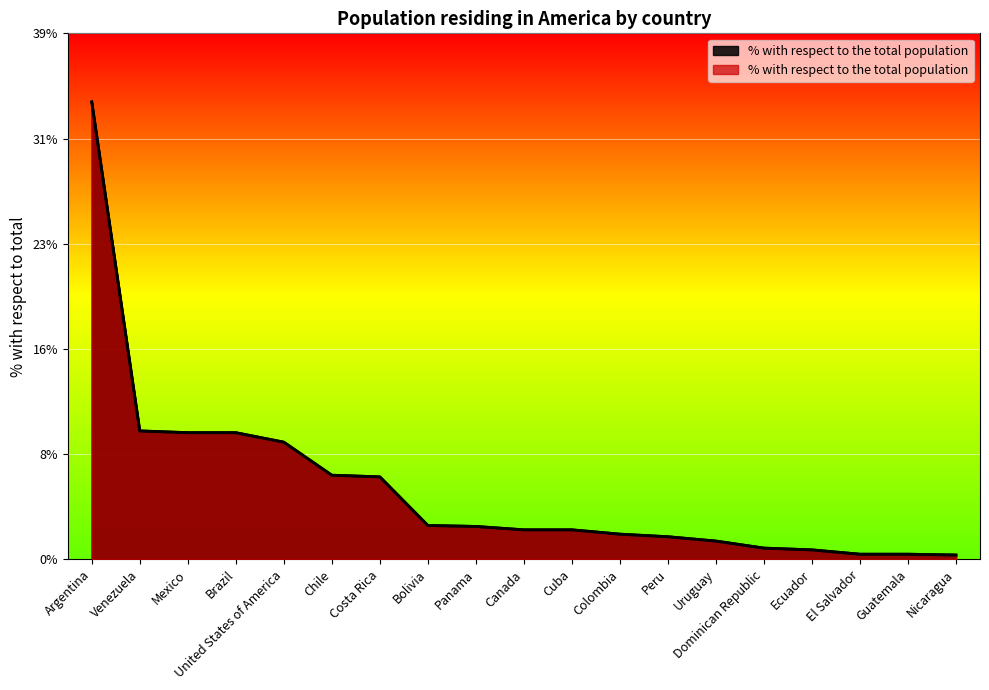

How many lines are shown in the chart?

1